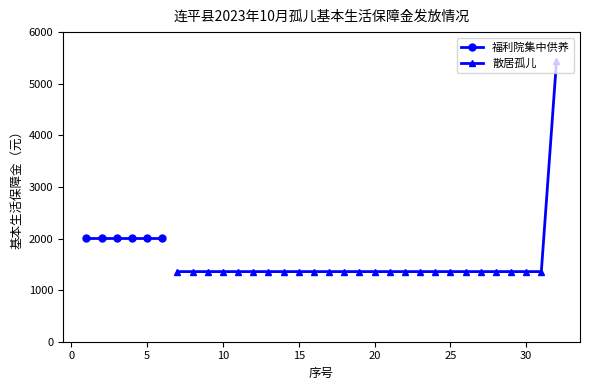

What is the ratio of the value at 30 to the value at 25?

1.0